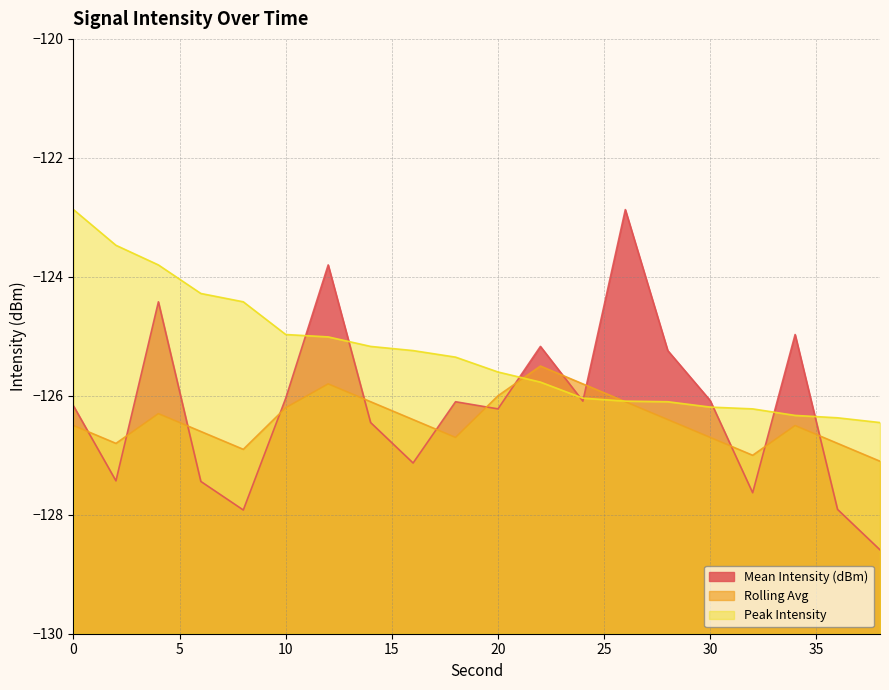

True or false: Peak Intensity has more than 2 points higher than both neighbors.

False